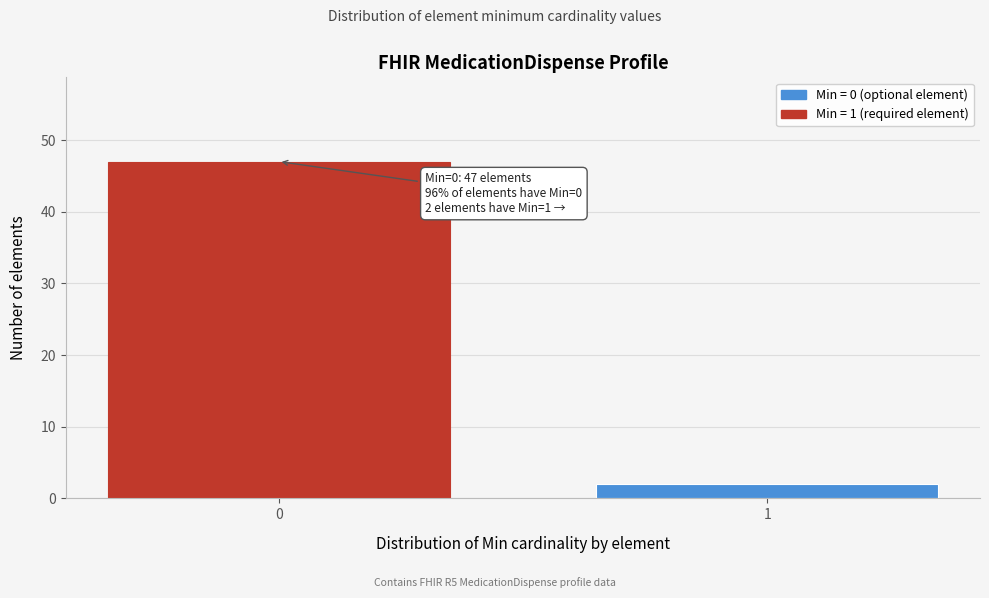

Reading left to right, what are all the values shown in this chart?

47	2